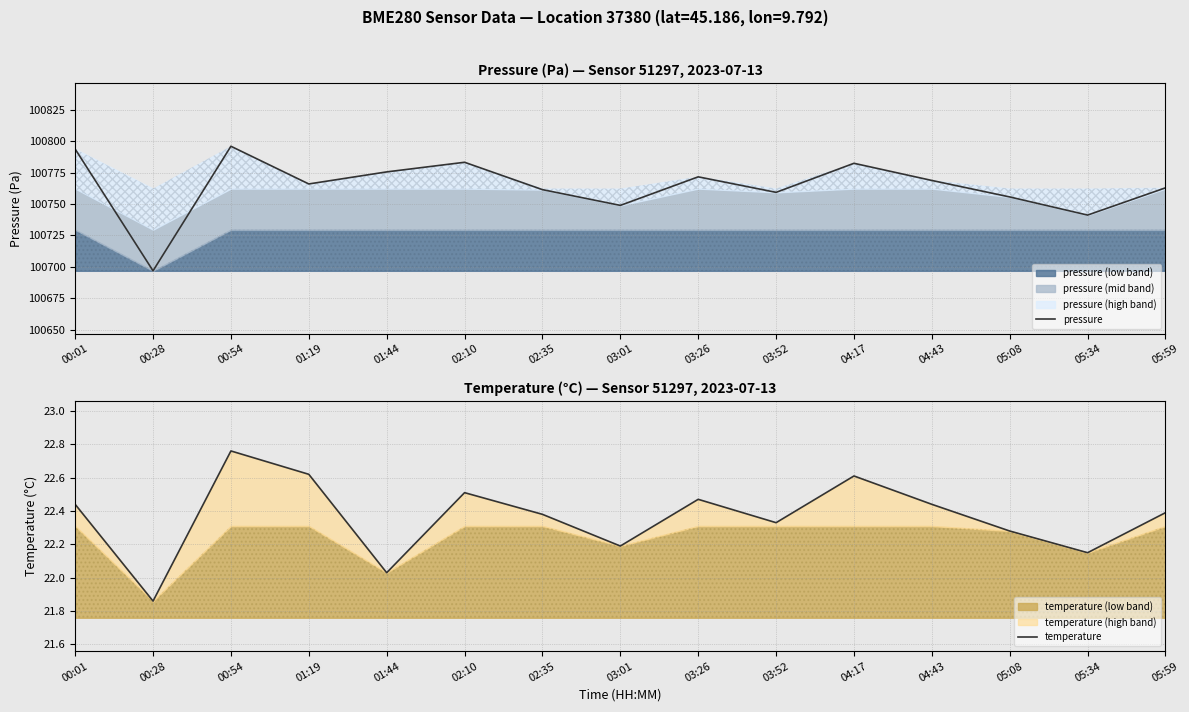

What are all the series names shown in the legend?

pressure, temperature